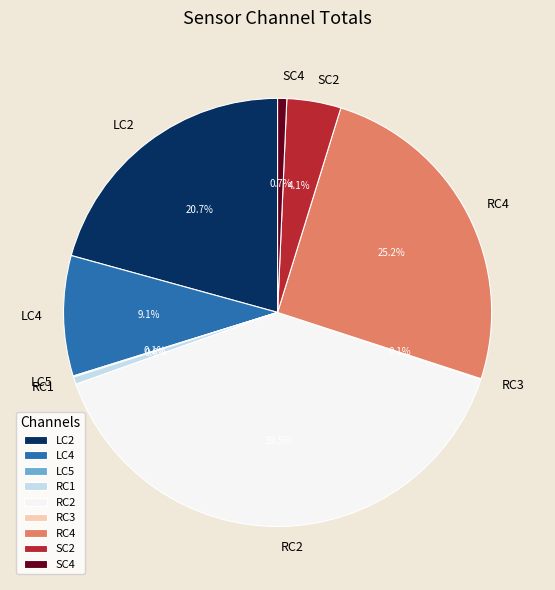

To the nearest percent, what is the combined percentage of RC4 and RC2?

65%